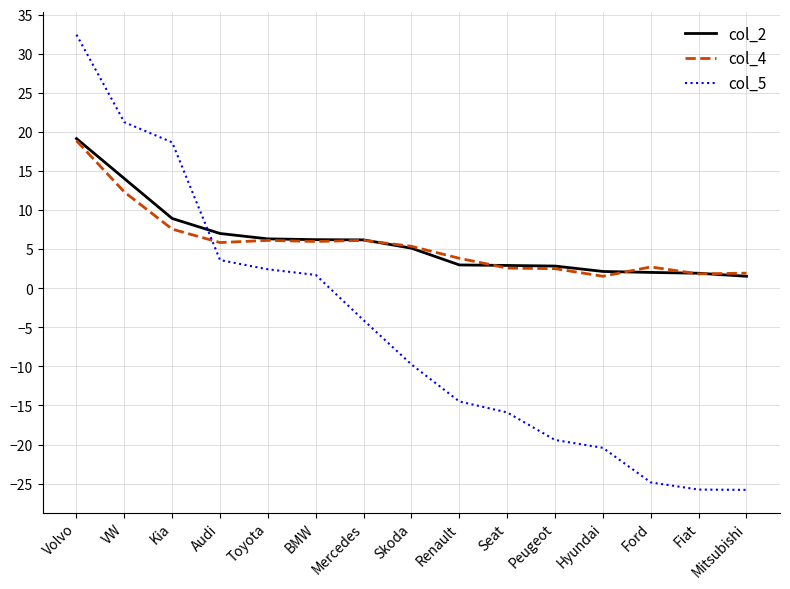

Which series changed the most between Skoda and Fiat?

col_5